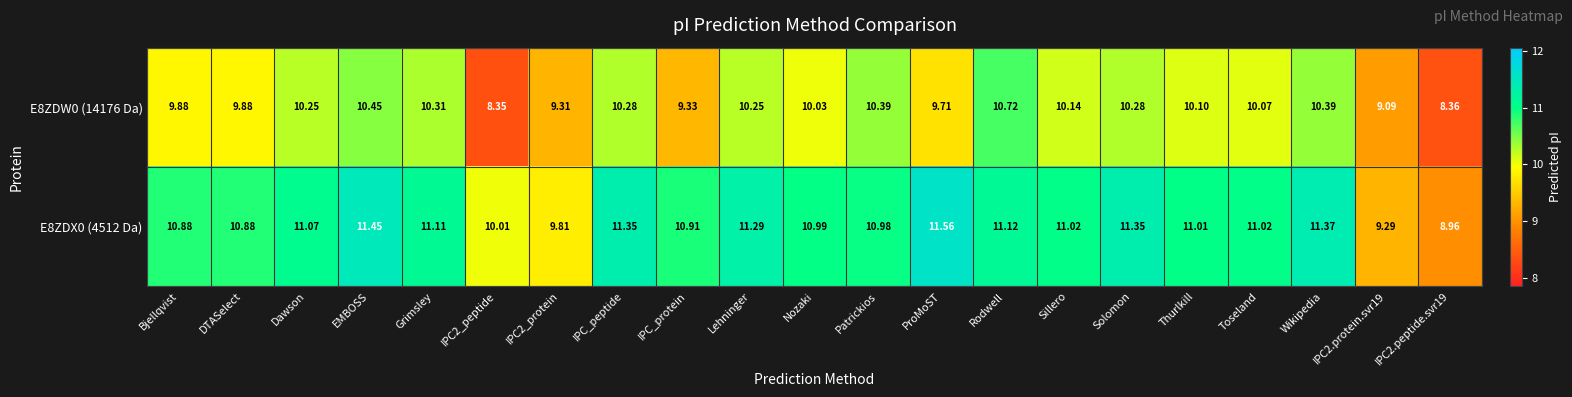

Which category has the highest value across all series?

ProMoST